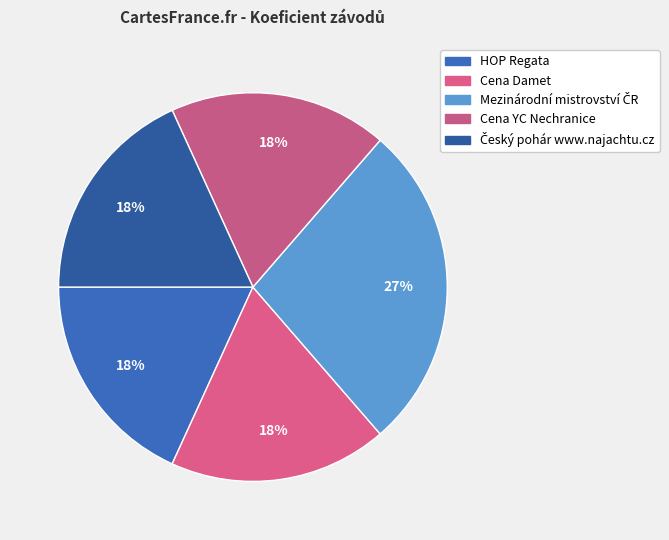

How many segments does this pie chart have?

5